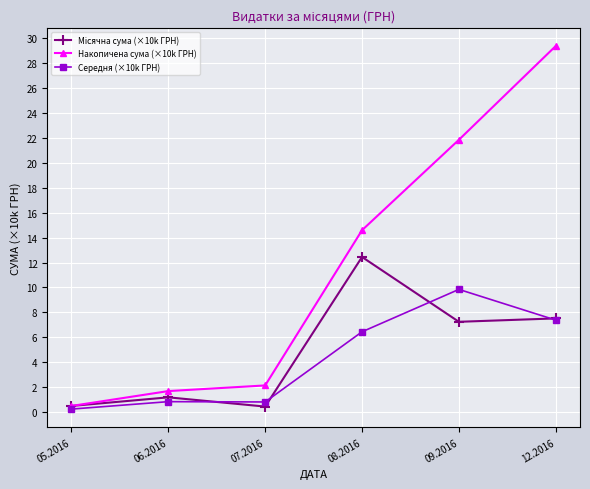

What value does the Накопичена сума (×10k ГРН) series have at 06.2016?

1.7